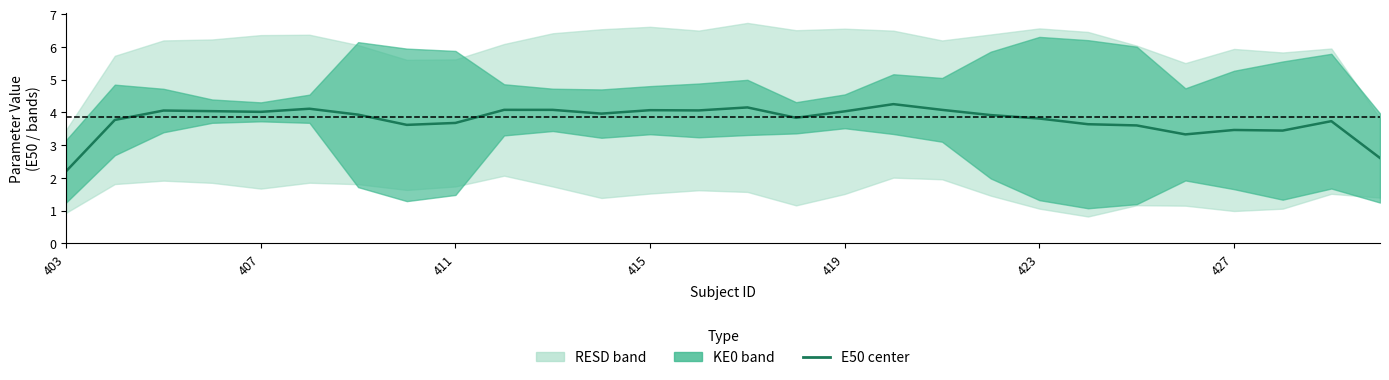

The value at 423 is 3.8. True or false?

True